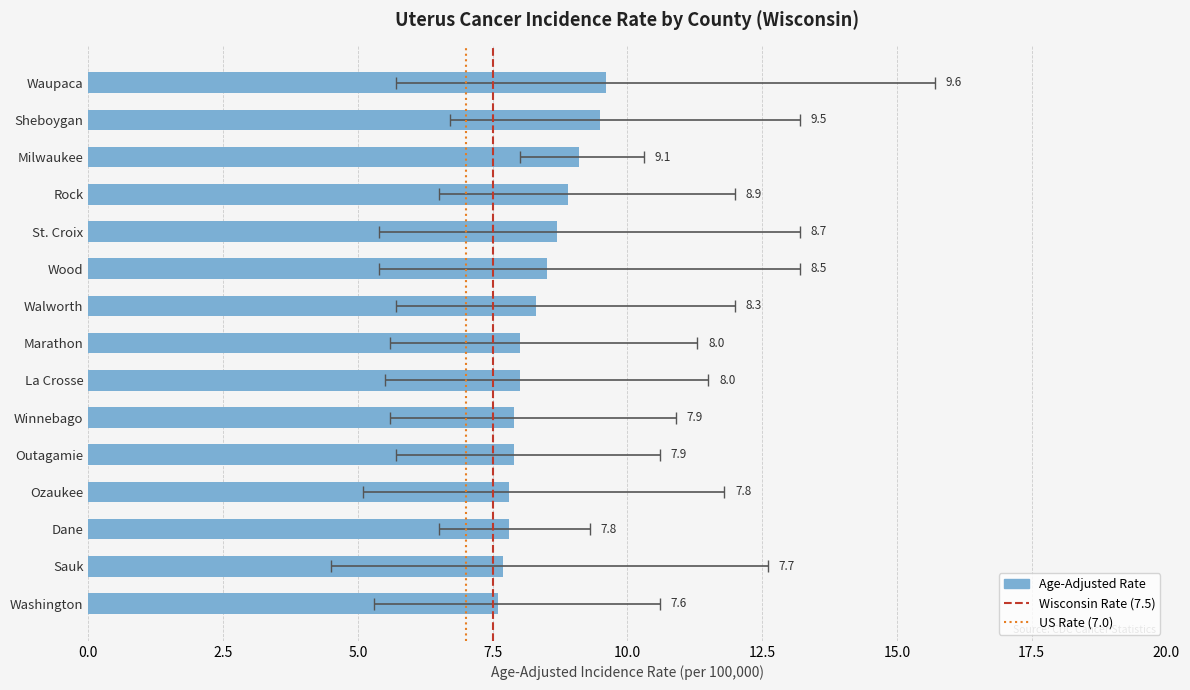

True or false: Upper 95% CI has a value of 16.9 at Winnebago.

False